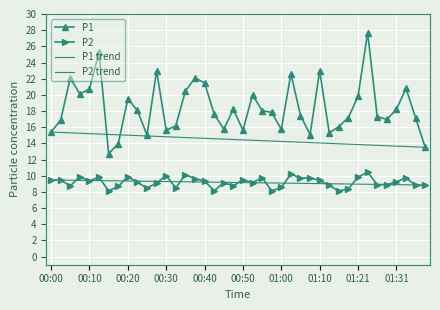

At which category does P2 reach its first local peak?

00:07